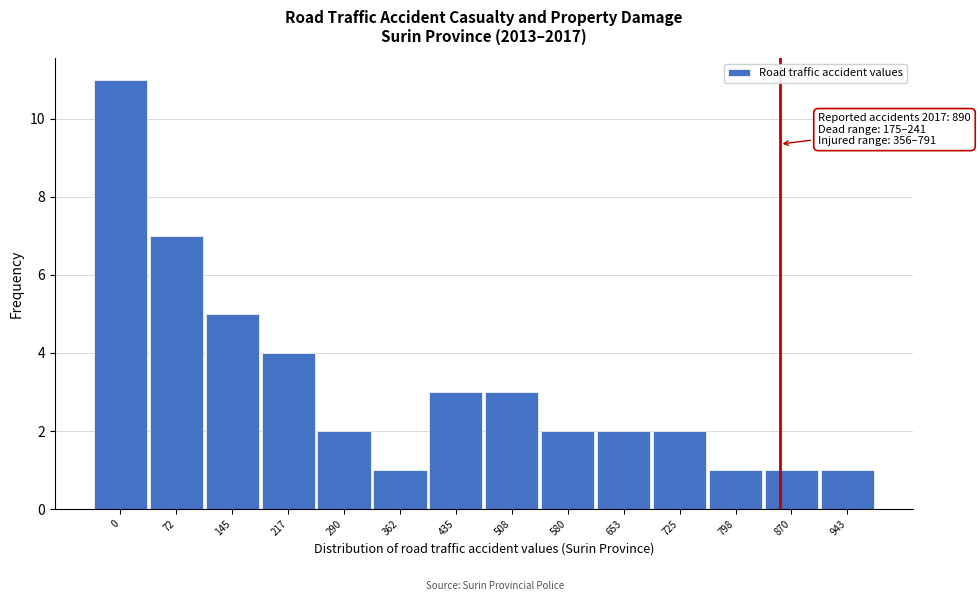

Reading left to right, transcribe all the data shown in this chart.

11	7	5	4	2	1	3	3	2	2	2	1	1	1